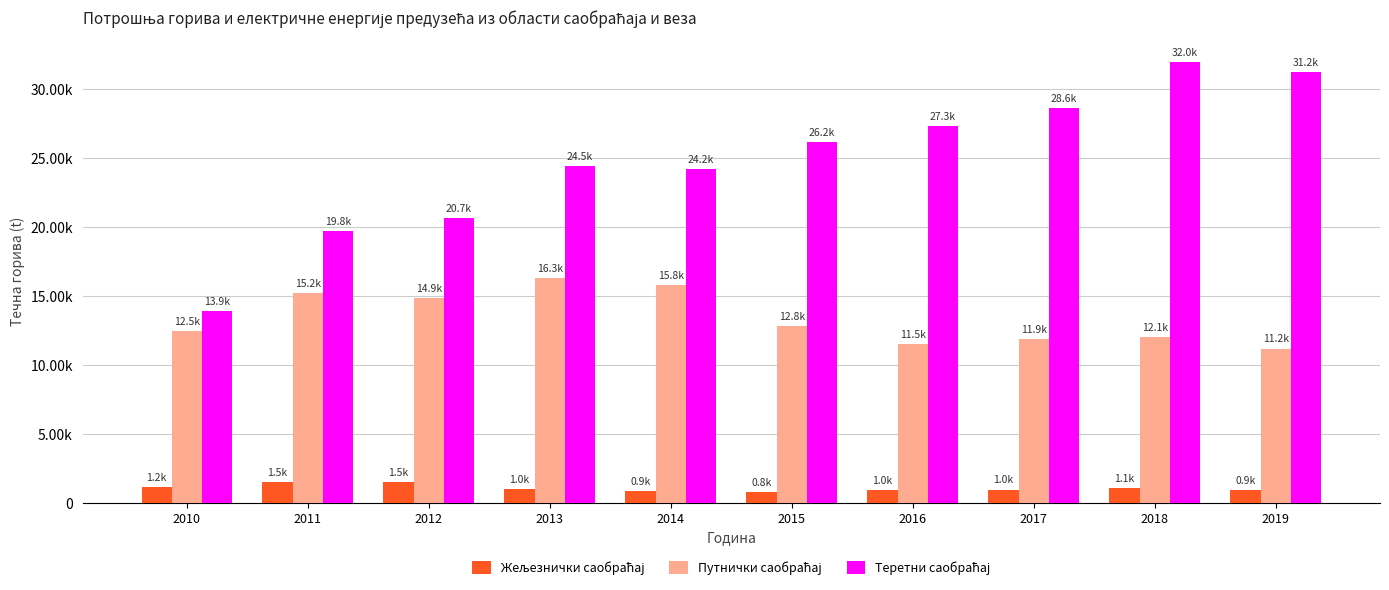

What is the greatest value displayed?

31960